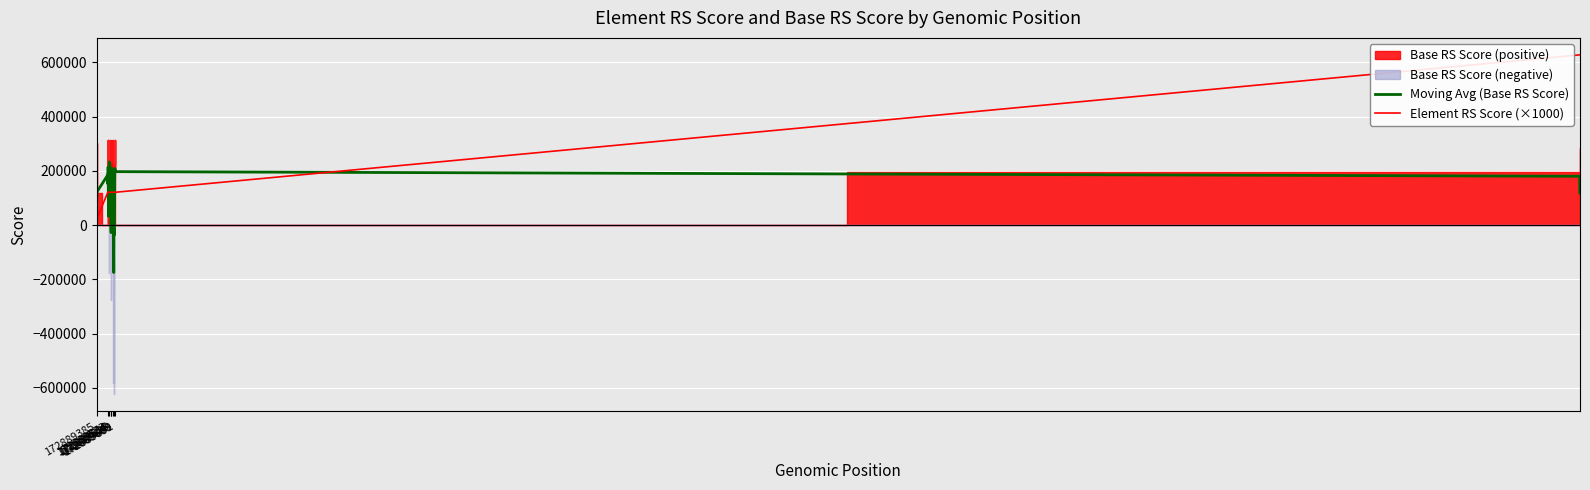

How many times do Element RS Score (×1000) and Moving Avg (Base RS Score) cross each other?

7